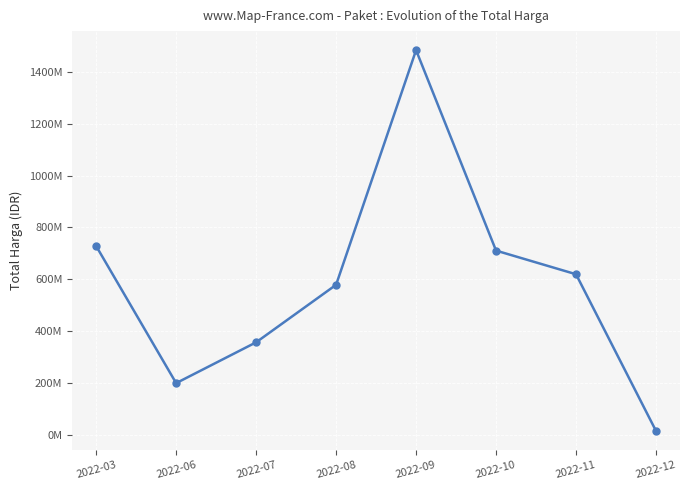

Is it true that the value at 2022-09 is 1484159000?

True